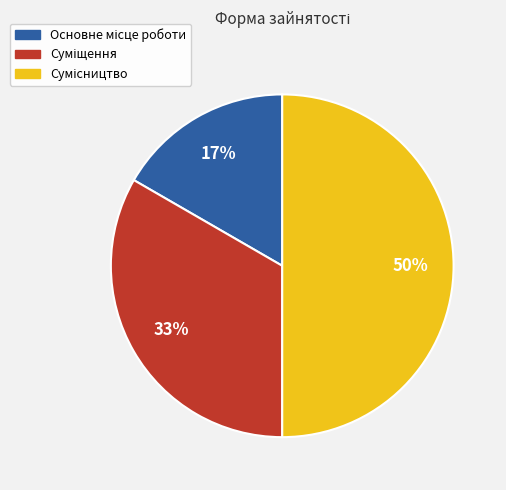

To the nearest percent, what is the average slice percentage?

33%